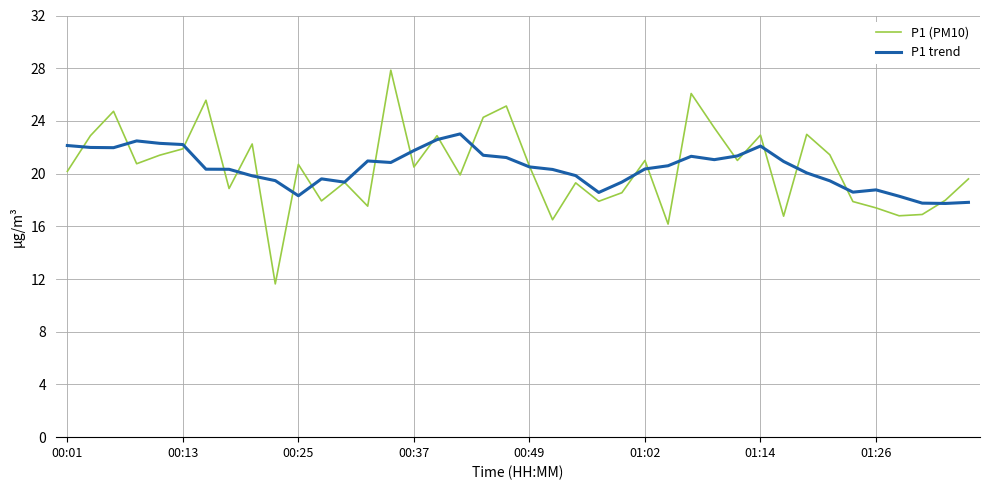

How many interior local peaks does the P1 (PM10) series have?

13